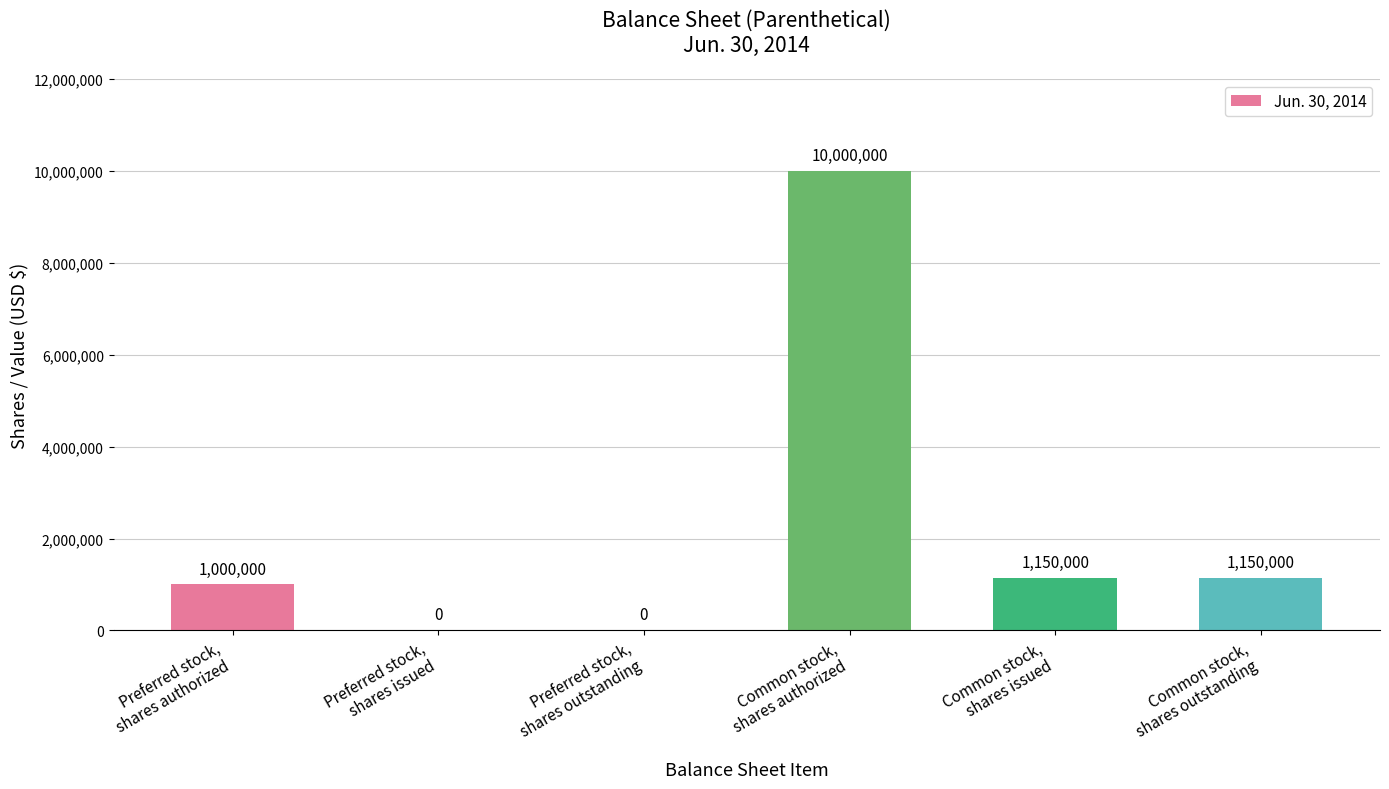

What is the sum of all values?

13300000